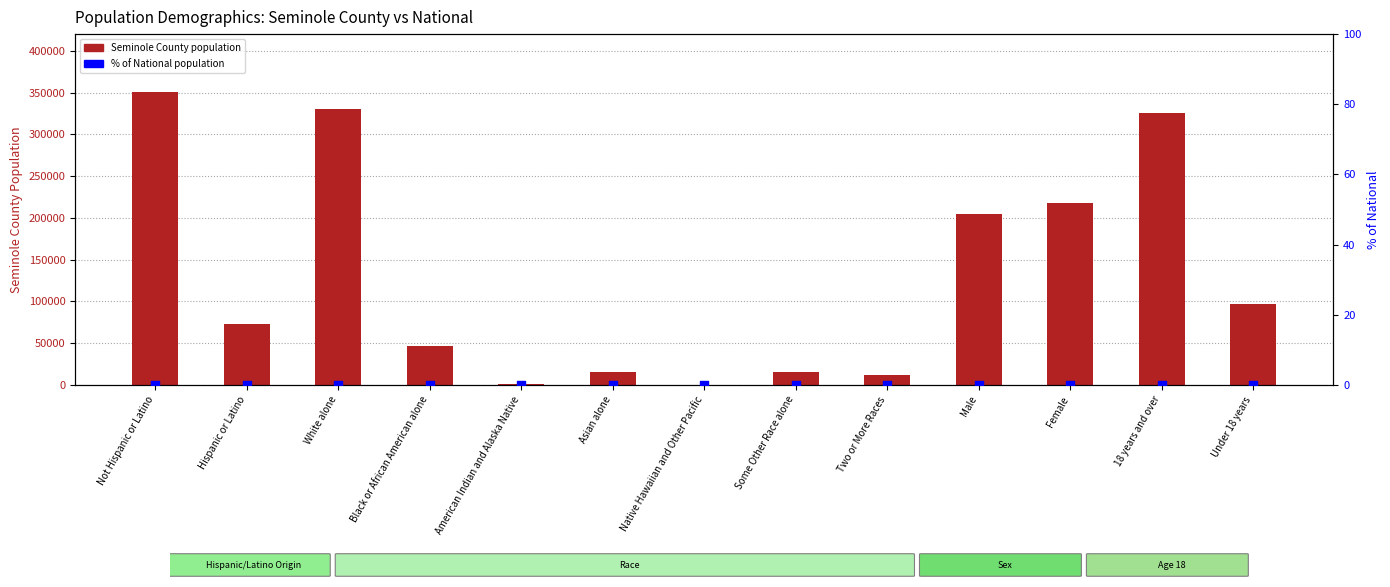

What are all the series names shown in the legend?

Seminole County population, % of National population